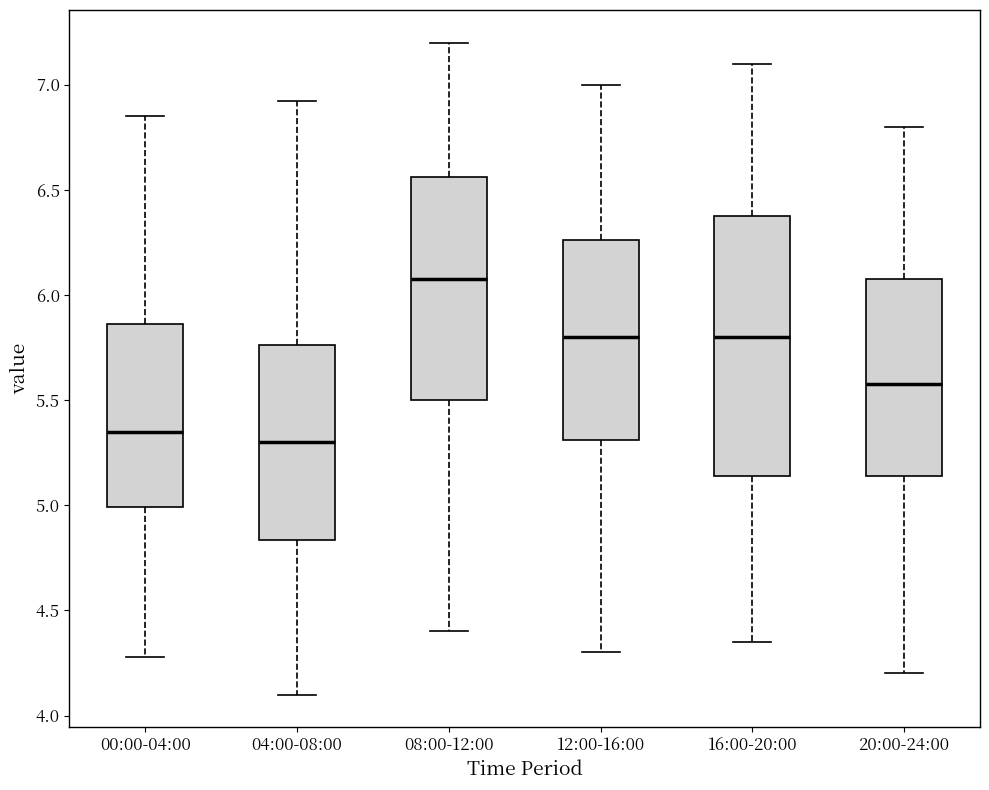

Reading left to right, transcribe this box plot: for each box, give where its median line is, the range the box spans, and where its two whiskers end, as read against the y-axis. The values are not printed on the chart, so give them approximately, as read against the axis.

00:00-04:00: median 5.35, box 5.00 to 5.85, whiskers 4.30 to 6.85
04:00-08:00: median 5.30, box 4.85 to 5.75, whiskers 4.10 to 6.90
08:00-12:00: median 6.10, box 5.50 to 6.55, whiskers 4.40 to 7.20
12:00-16:00: median 5.80, box 5.30 to 6.25, whiskers 4.30 to 7.00
16:00-20:00: median 5.80, box 5.15 to 6.40, whiskers 4.35 to 7.10
20:00-24:00: median 5.60, box 5.15 to 6.10, whiskers 4.20 to 6.80